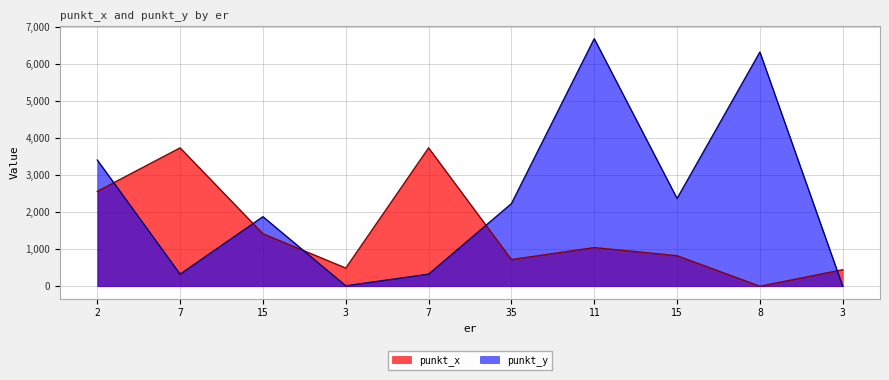

At which label does punkt_y first exceed 2230?

2